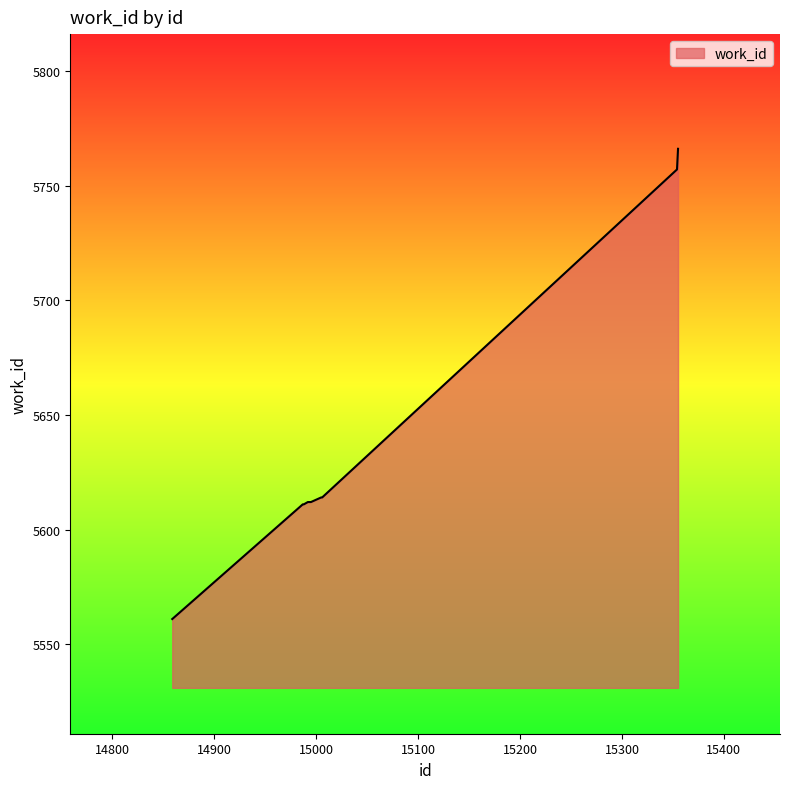

What is the difference between the maximum and minimum values?

205